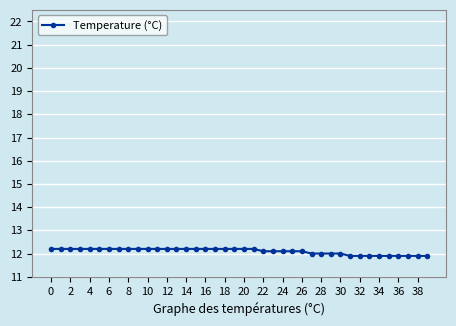

Reading right to left, list all the values displayed in this chart.

11.9	11.9	11.9	11.9	11.9	11.9	11.9	11.9	11.9	12.0	12.0	12.0	12.0	12.1	12.1	12.1	12.1	12.1	12.2	12.2	12.2	12.2	12.2	12.2	12.2	12.2	12.2	12.2	12.2	12.2	12.2	12.2	12.2	12.2	12.2	12.2	12.2	12.2	12.2	12.2